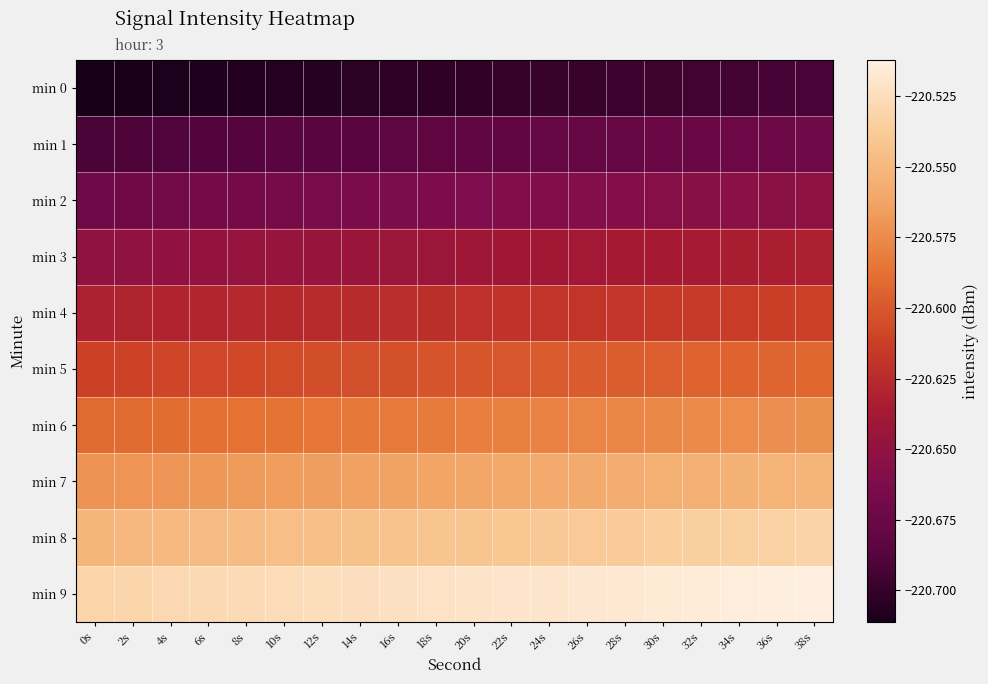

At which category is the sum across all series the highest?

38s